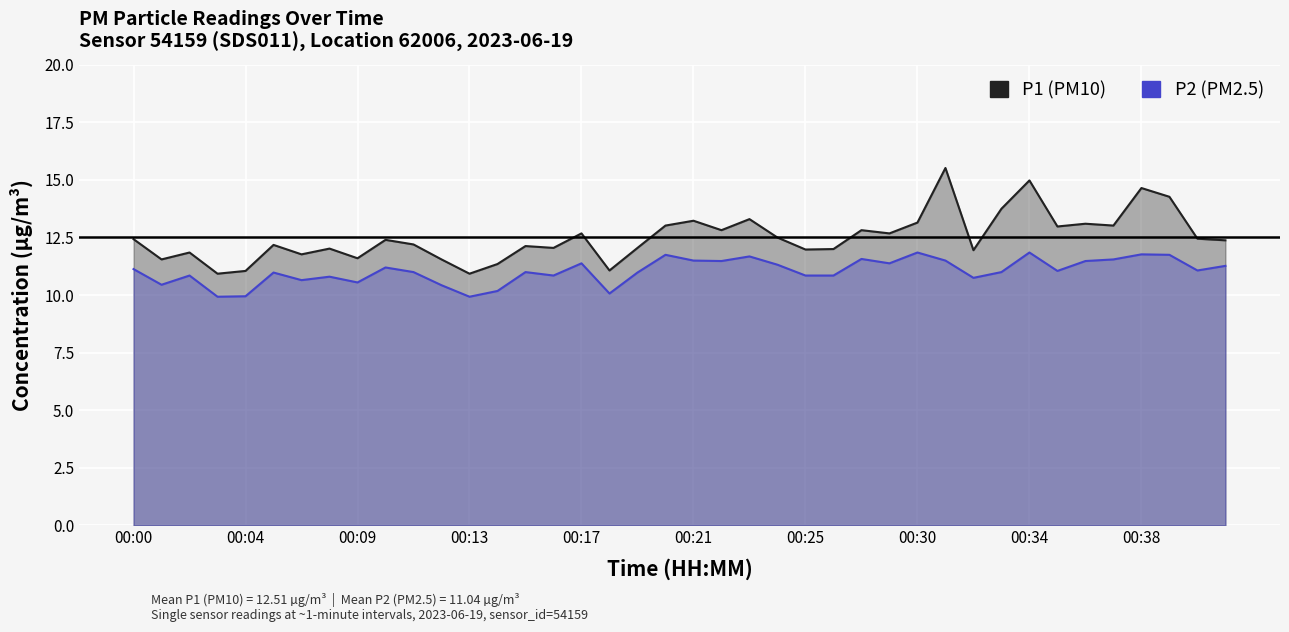

True or false: P2 and P1 intersect in this chart.

False